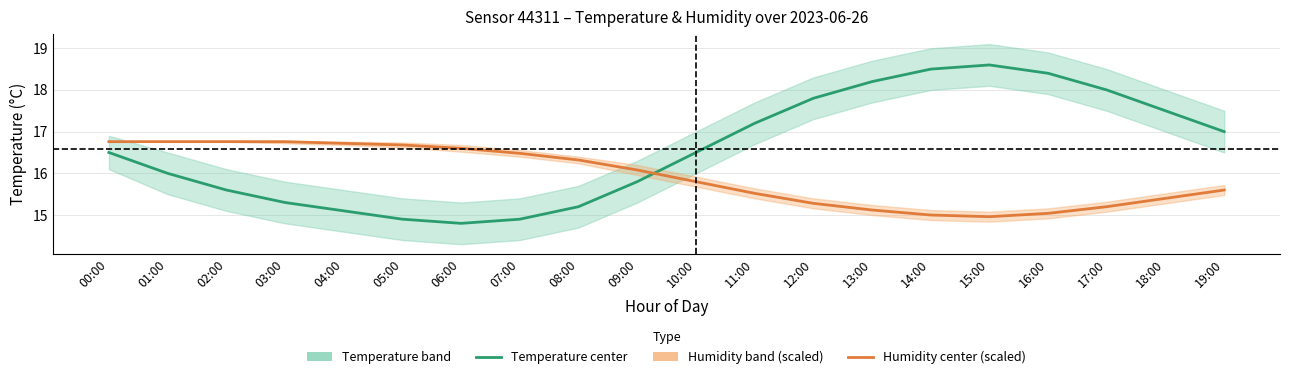

In Humidity (%, scaled), how many points are lower than both neighbors (excluding endpoints)?

1